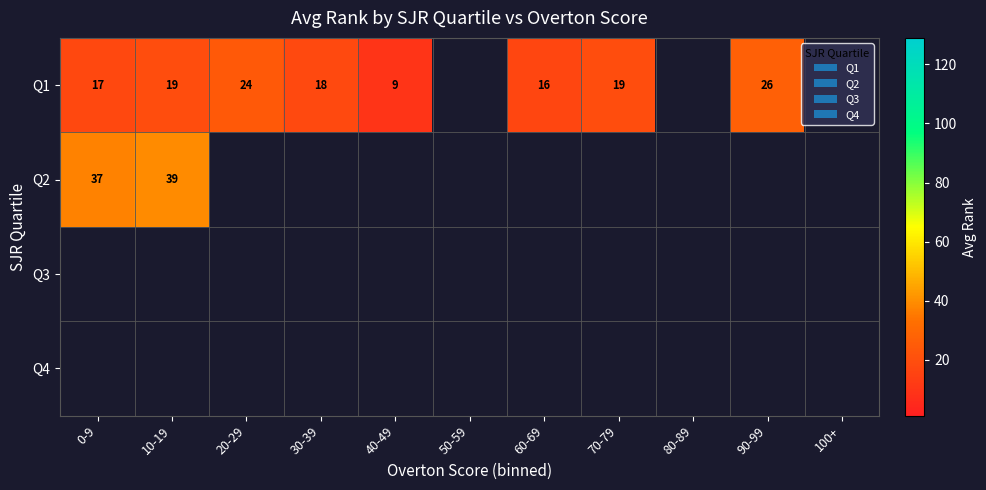

How many data points in Q1 are less than 19?

4